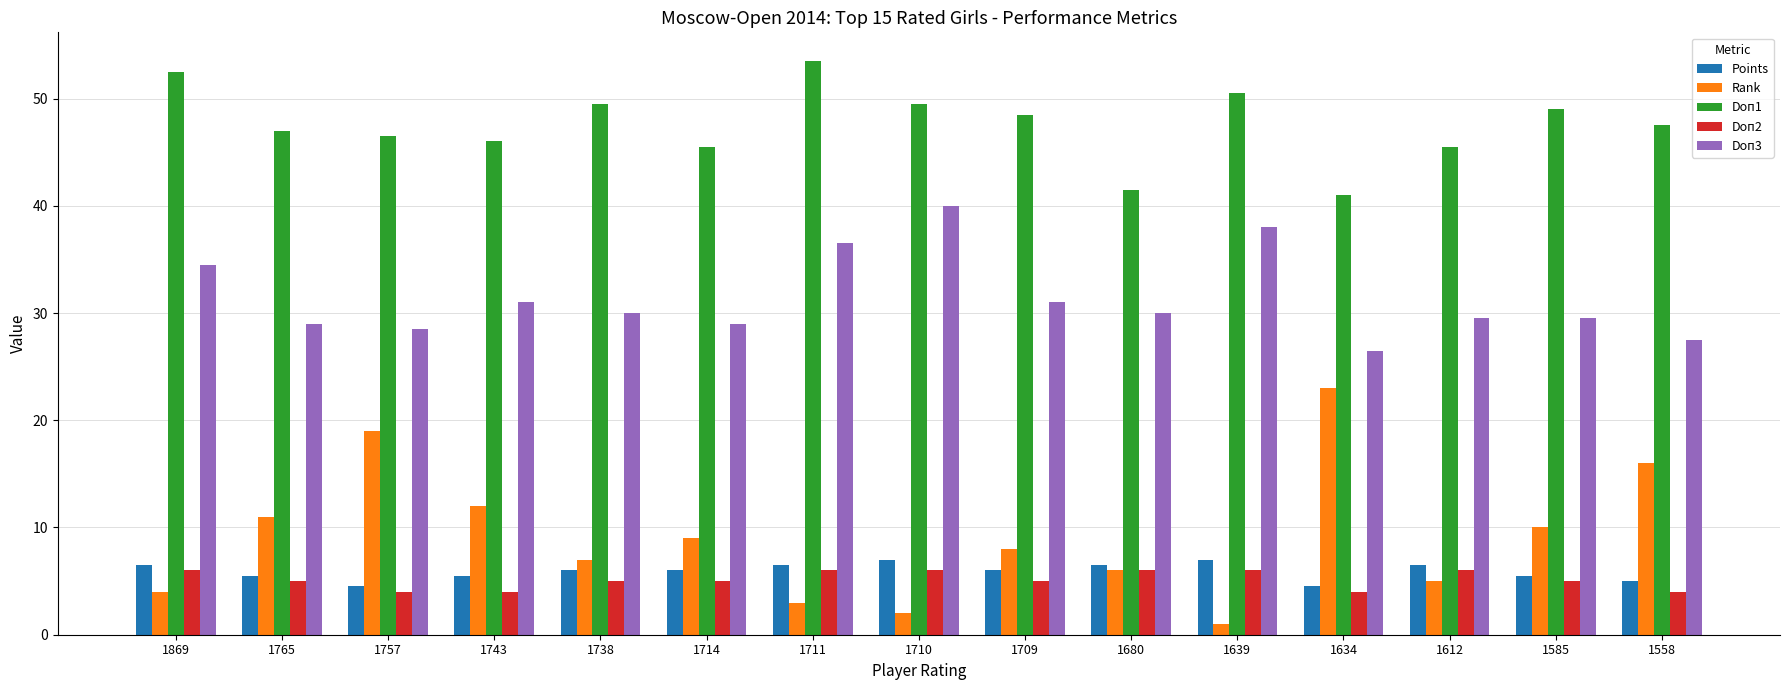

How many categories are shown in the chart?

15